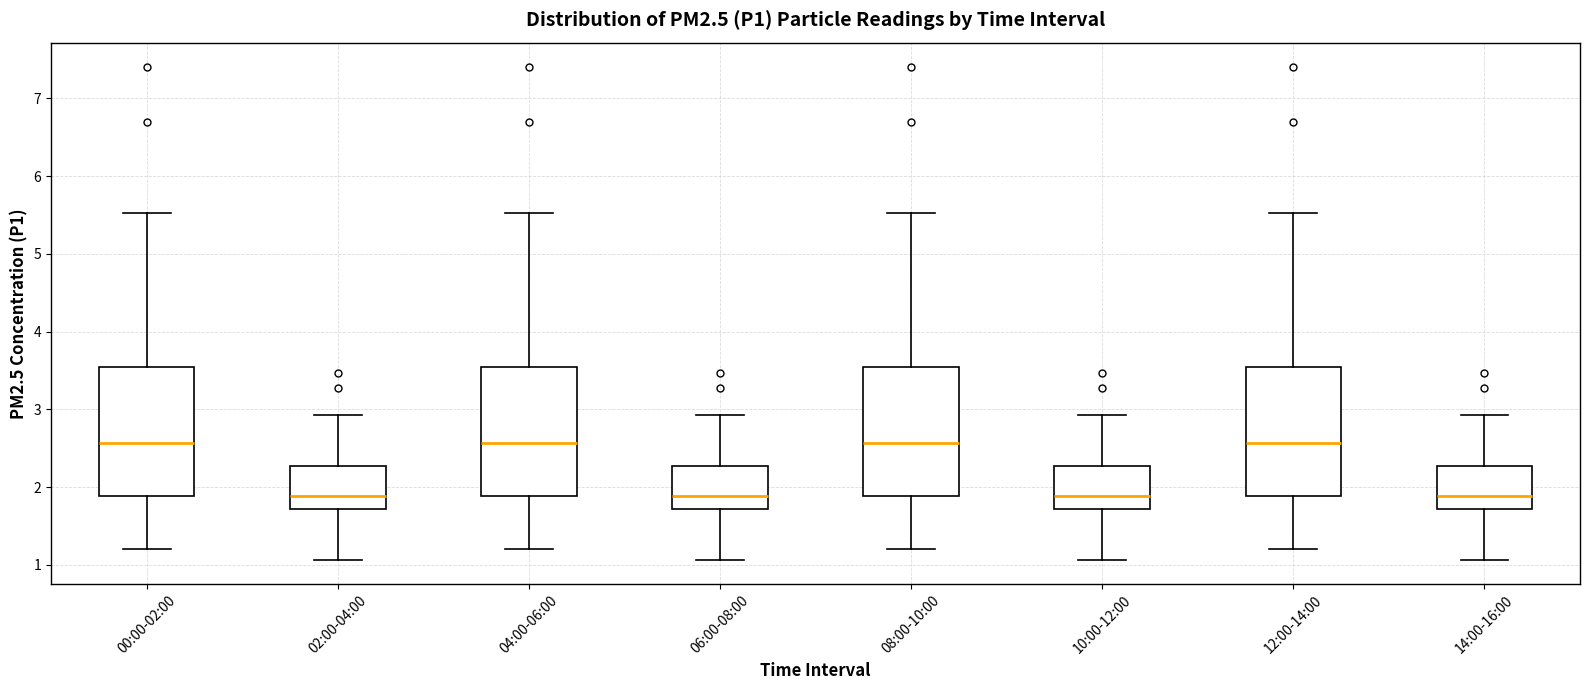

Reading left to right, transcribe this box plot: for each box, give where its median line is, the range the box spans, and where its two whiskers end, as read against the y-axis. The values are not printed on the chart, so give them approximately, as read against the axis.

00:00-02:00: median 2.6, box 1.9 to 3.5, whiskers 1.2 to 5.5
02:00-04:00: median 1.9, box 1.7 to 2.3, whiskers 1.1 to 2.9
04:00-06:00: median 2.6, box 1.9 to 3.5, whiskers 1.2 to 5.5
06:00-08:00: median 1.9, box 1.7 to 2.3, whiskers 1.1 to 2.9
08:00-10:00: median 2.6, box 1.9 to 3.5, whiskers 1.2 to 5.5
10:00-12:00: median 1.9, box 1.7 to 2.3, whiskers 1.1 to 2.9
12:00-14:00: median 2.6, box 1.9 to 3.5, whiskers 1.2 to 5.5
14:00-16:00: median 1.9, box 1.7 to 2.3, whiskers 1.1 to 2.9